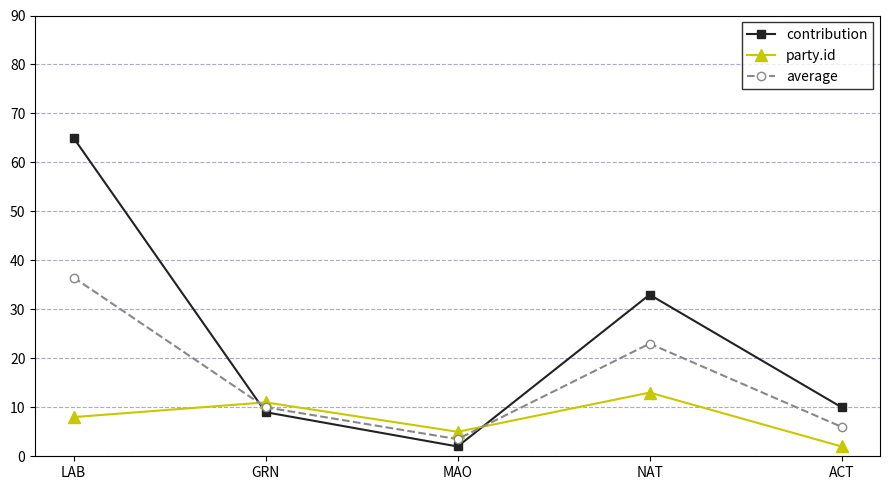

At how many categories does at least one series exceed 6?

4